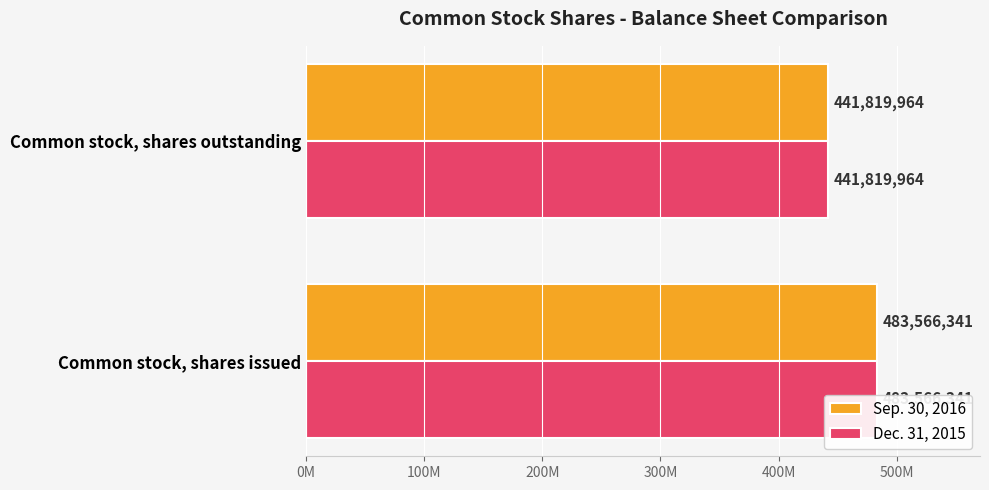

Which series has the largest total across all categories?

Sep. 30, 2016